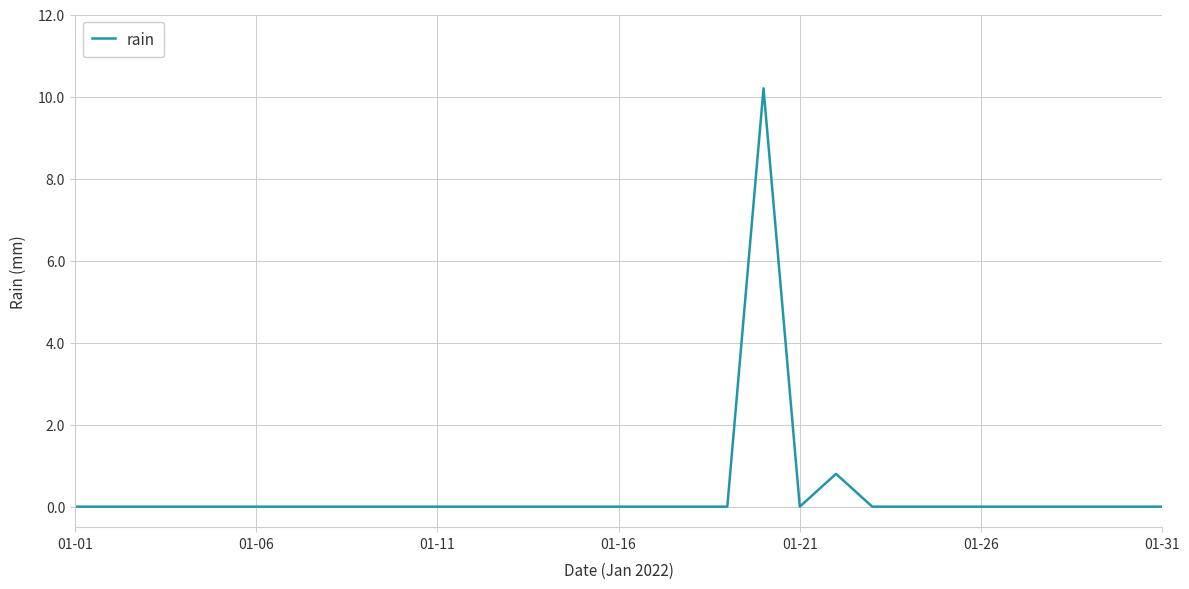

True or false: the data has more than 1 interior local peaks.

True